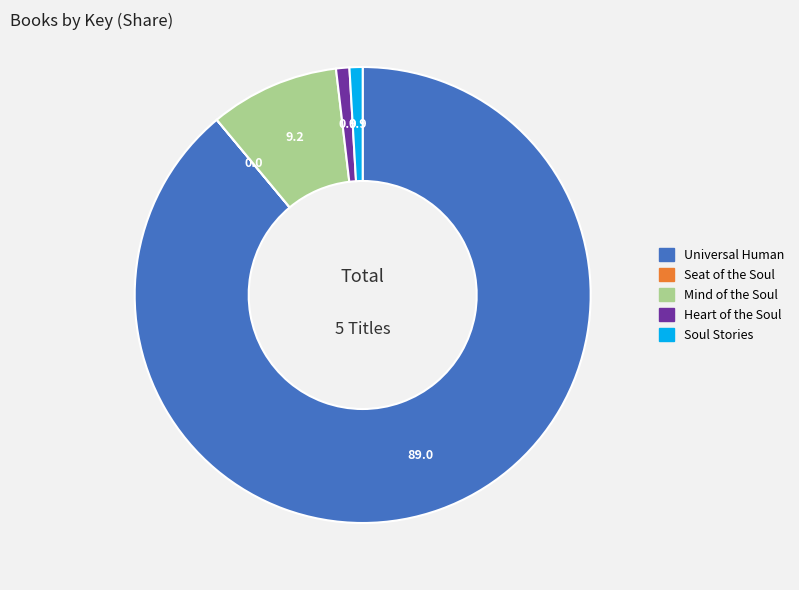

What is the largest slice in the pie chart?

Universal Human